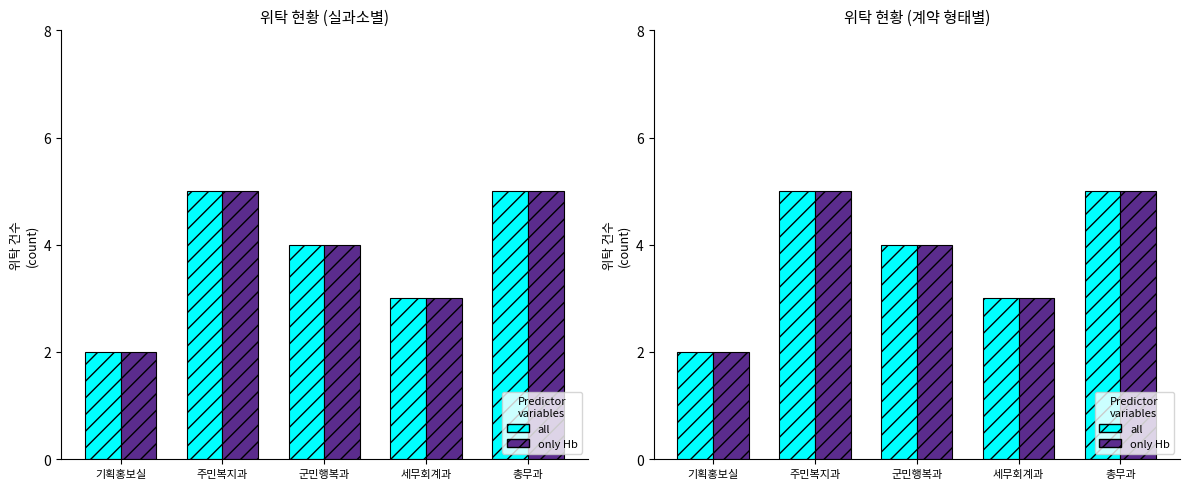

Where does the only Hb series first go above 4?

주민복지과